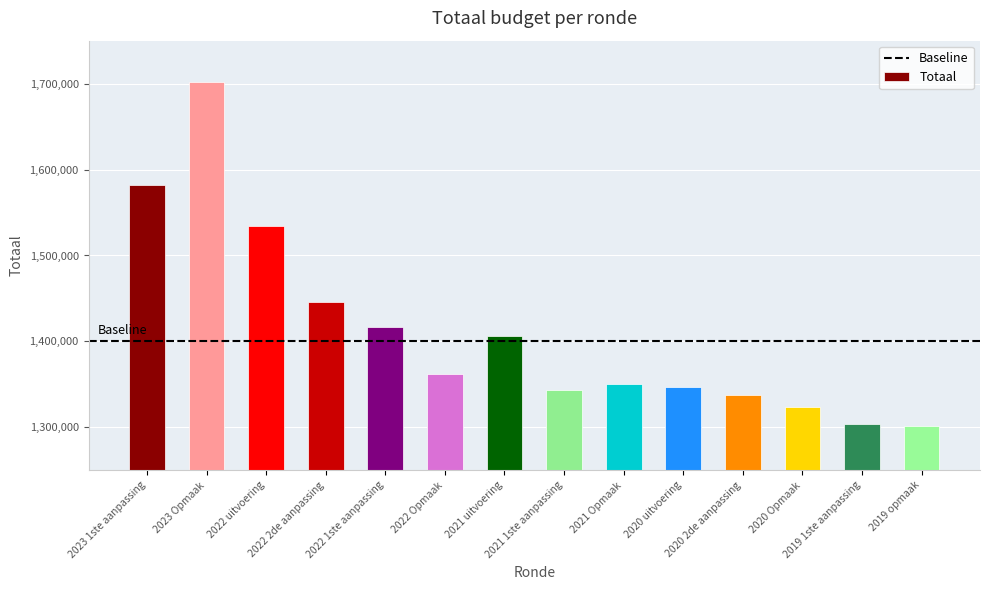

What is the smallest value displayed?

1301717